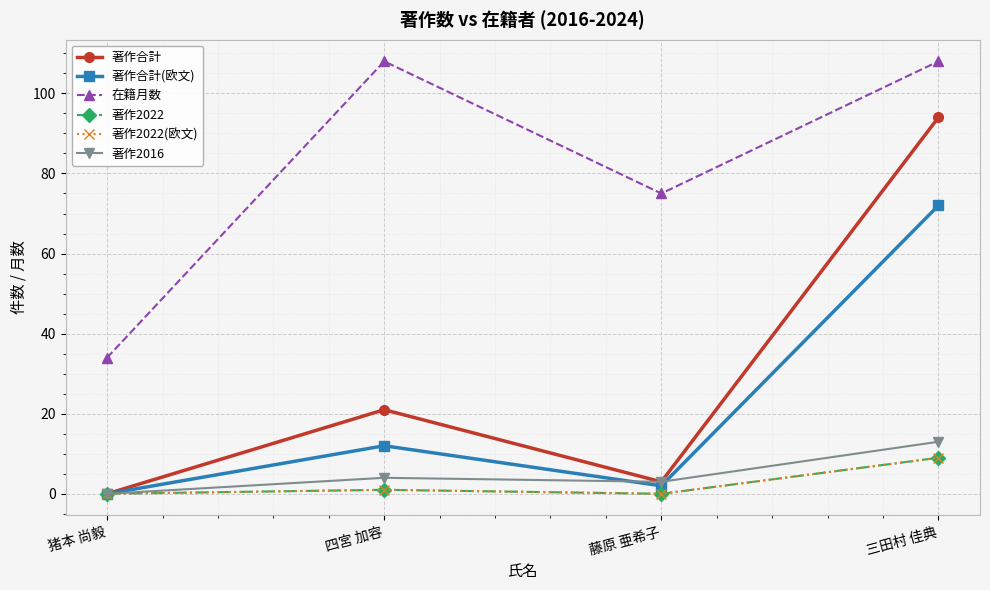

Is the value of 著作2022 at 四宮 加容 greater than the value of 著作2016 at 四宮 加容?

No